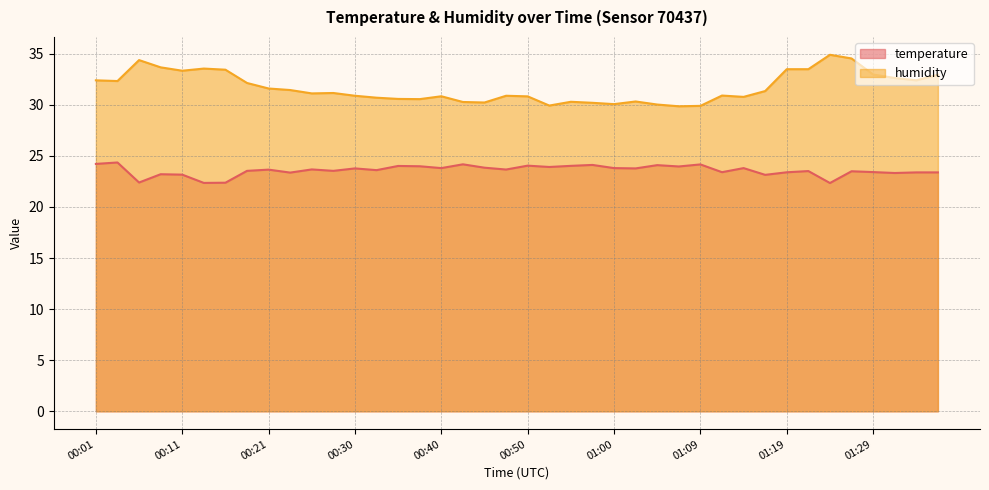

True or false: temperature and humidity cross at least once.

False